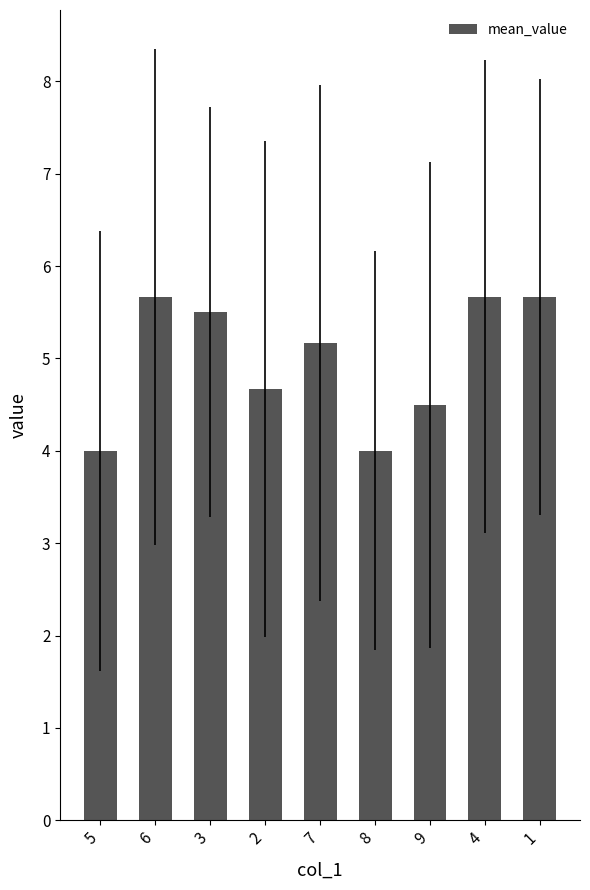

What is the greatest value displayed?

5.7